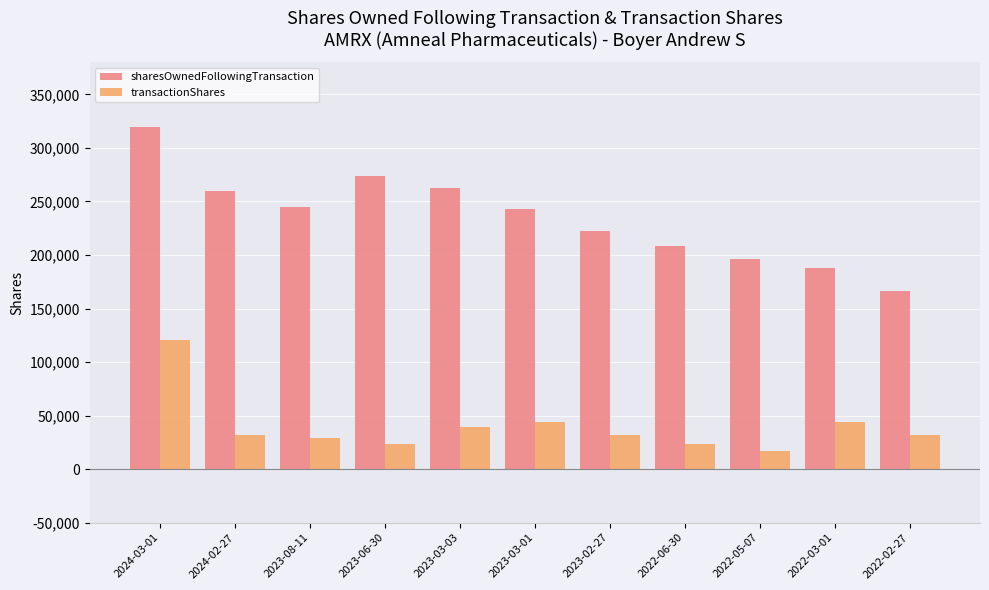

At which category is the sum across all series the highest?

2024-03-01